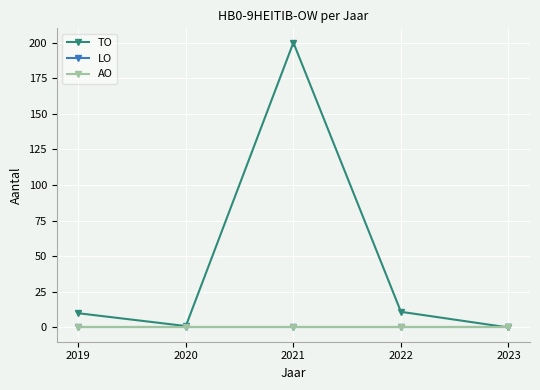

Does the chart display data point markers on the line(s)?

Yes